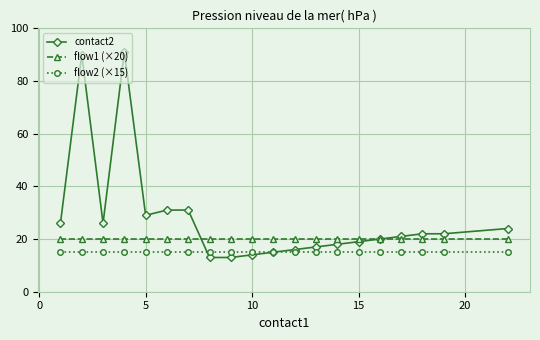

Rank the series by their average value, from highest to lowest.

contact2, flow1 (×20), flow2 (×15)